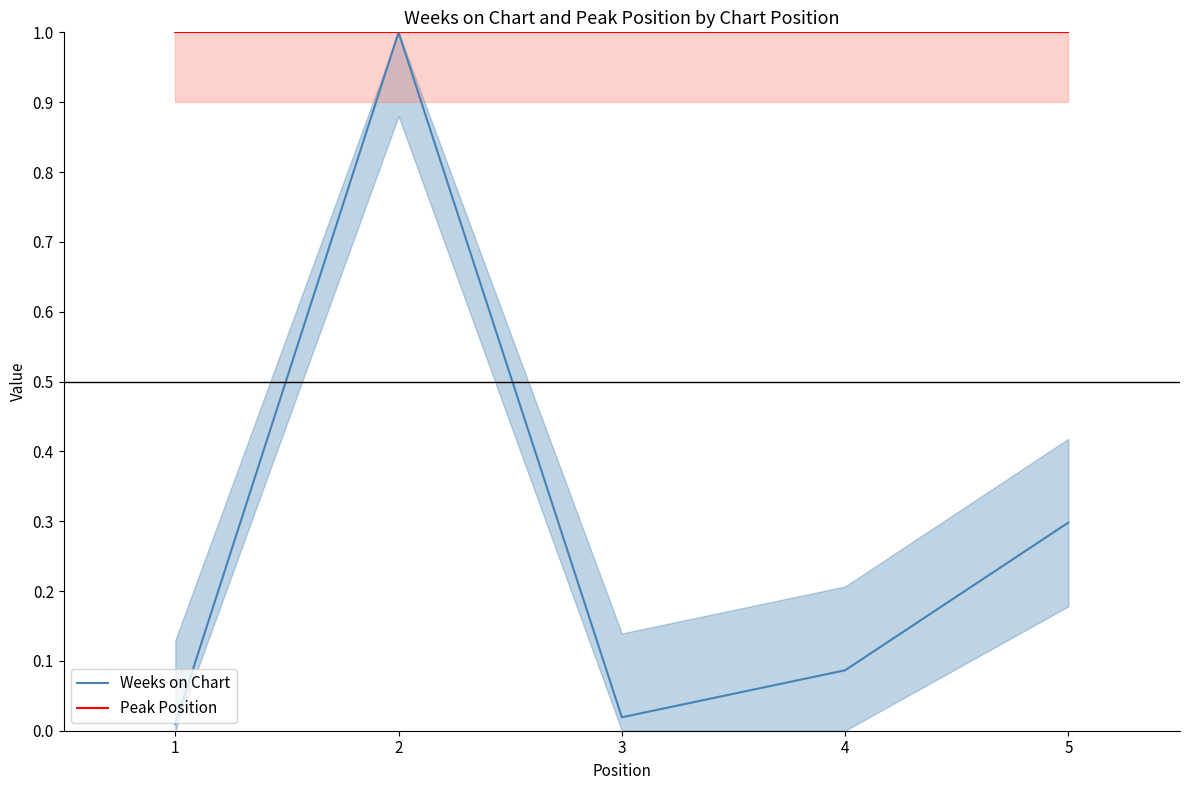

In Weeks on Chart, how many points are higher than both neighbors (excluding endpoints)?

1